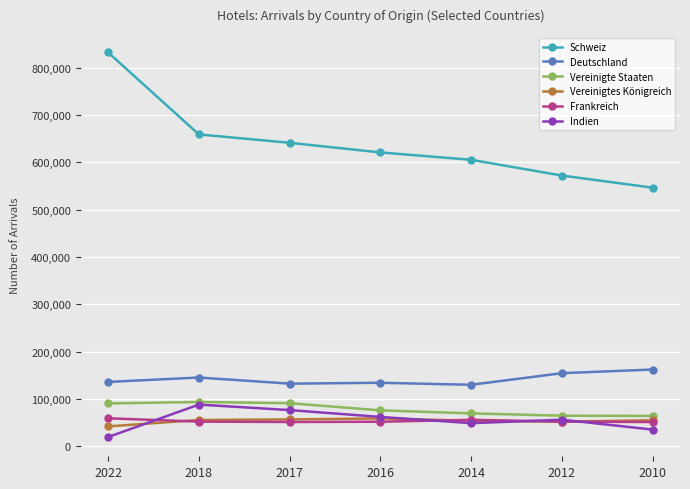

True or false: Deutschland and Vereinigte Staaten intersect in this chart.

False